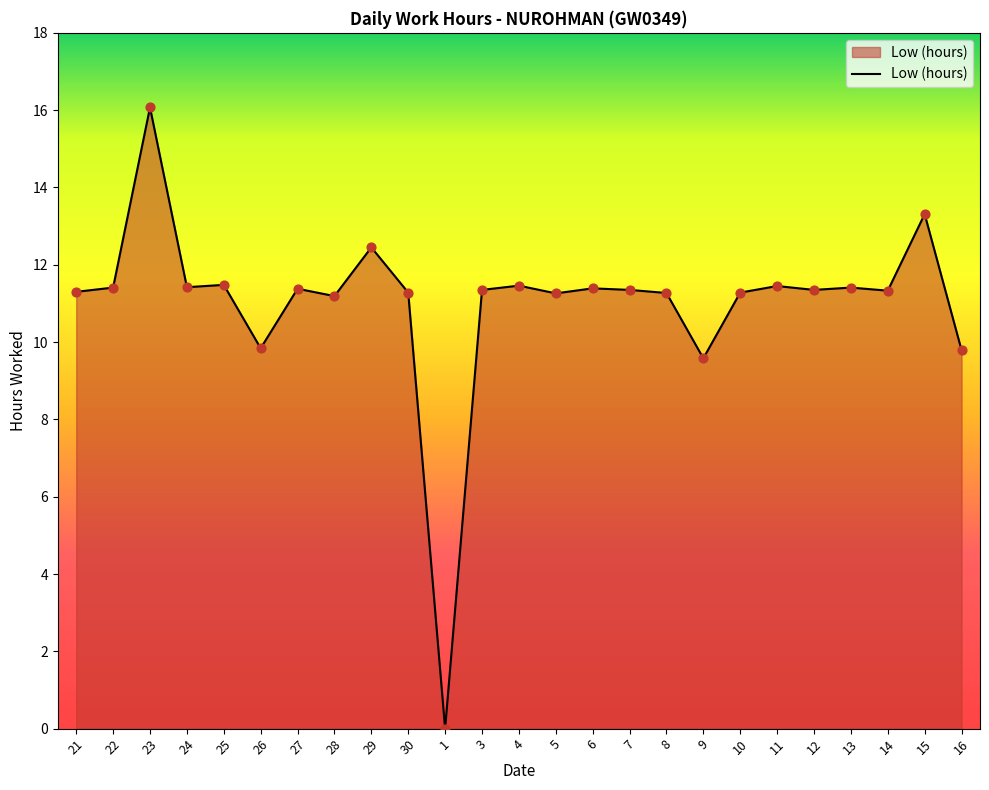

Which has a higher value, 26 or 23?

23